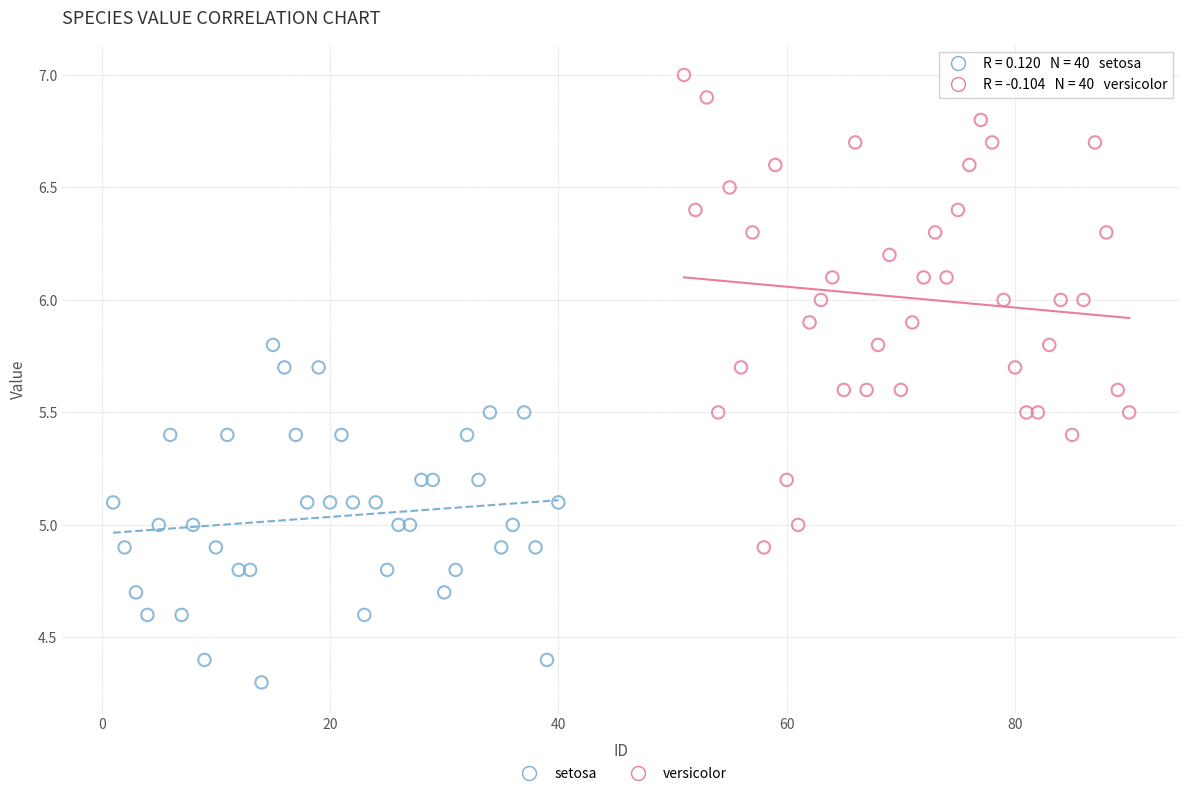

Which series contains the lowest Y value?

setosa